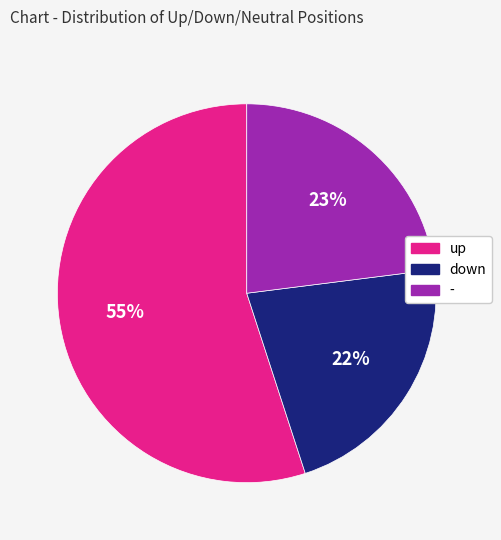

The down slice represents 35% of the pie. True or false?

False